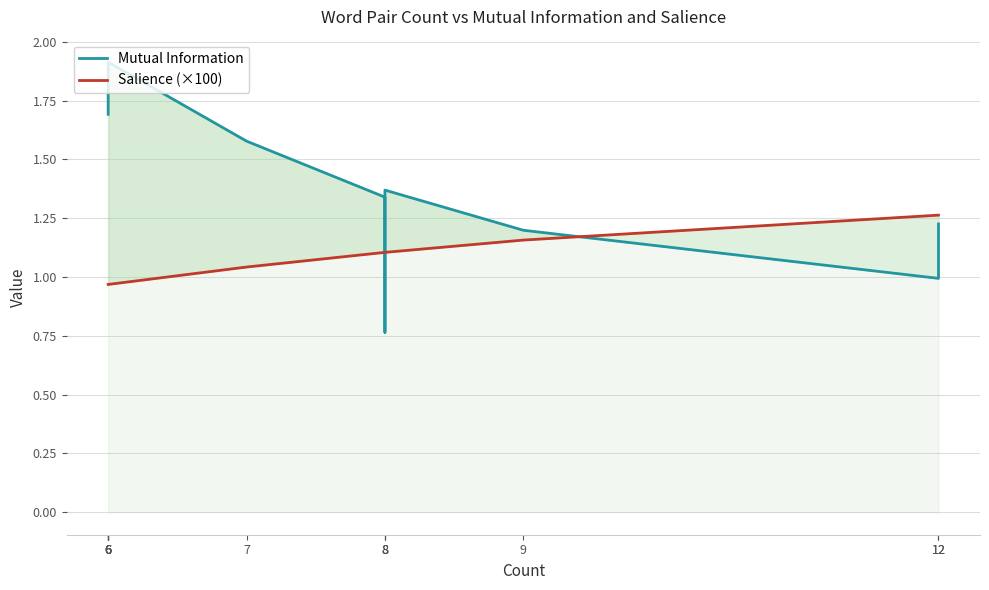

What is the difference between the highest and lowest values at 12?

0.3